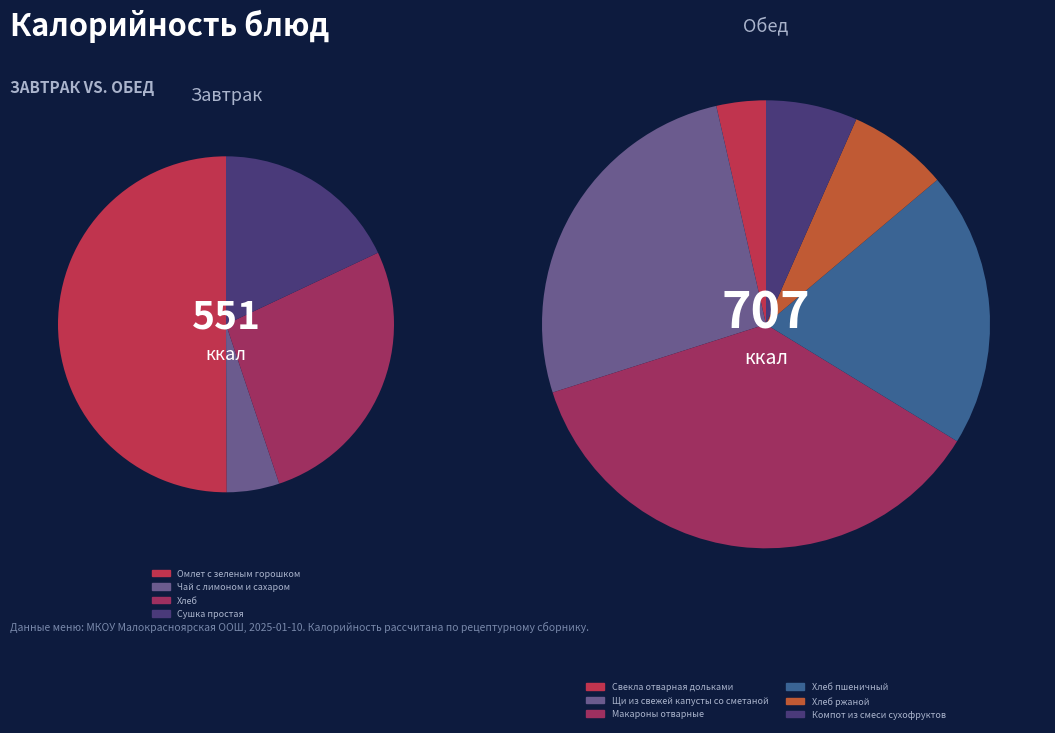

Which slice is the smallest?

Свекла отварная дольками